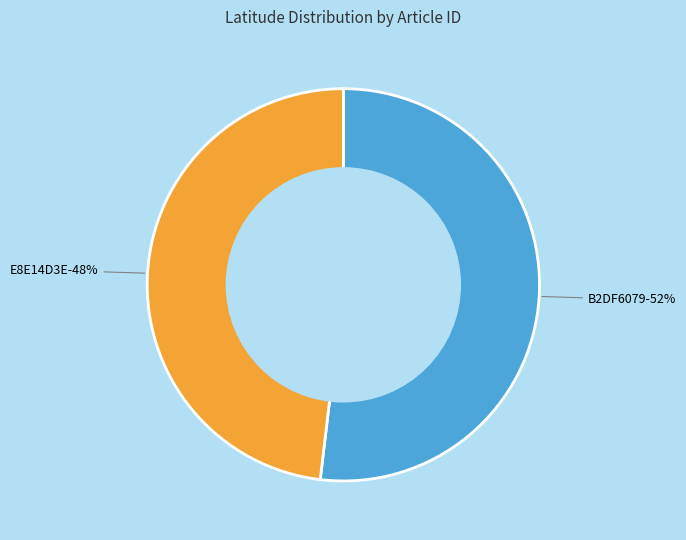

How many slices are in this pie chart?

2